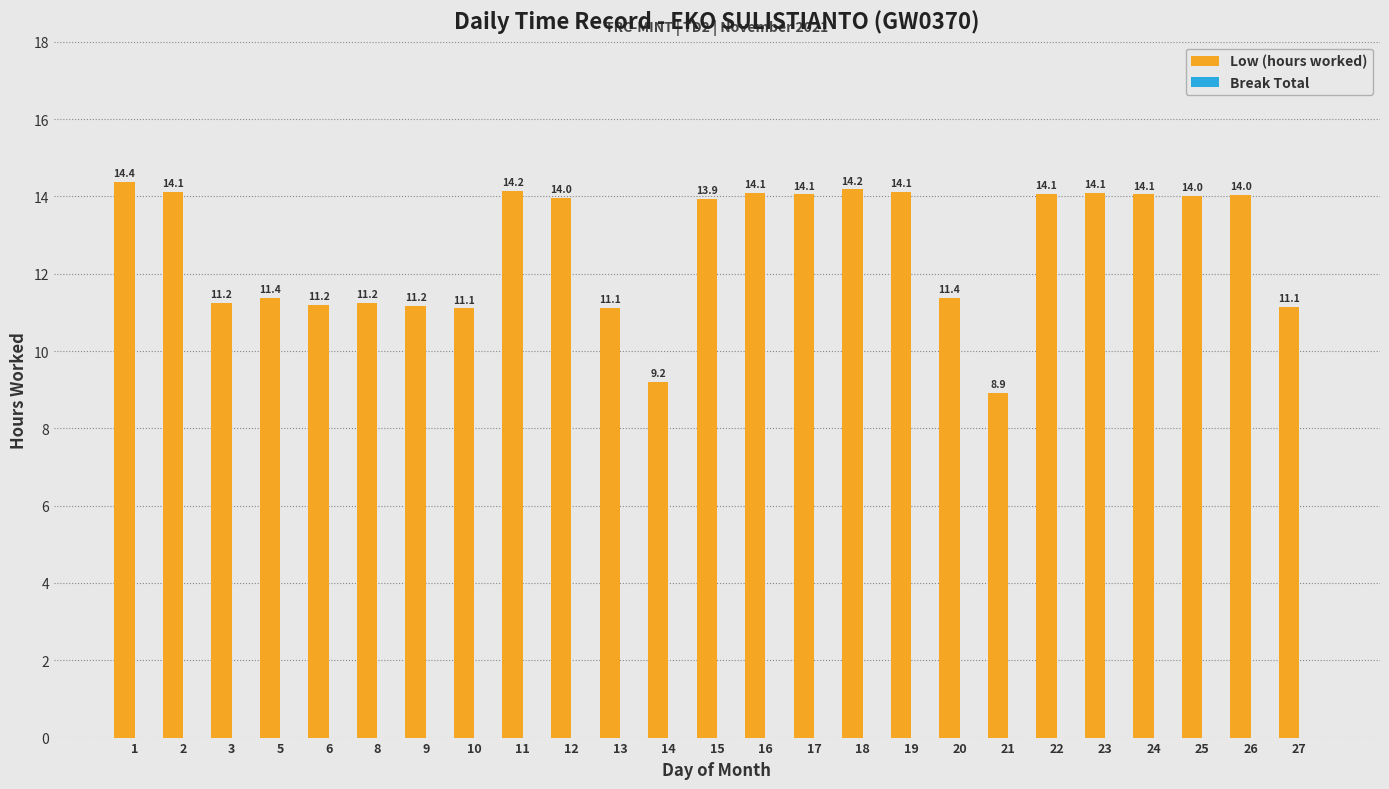

What is the value of the 22nd bar from the left?

14.1